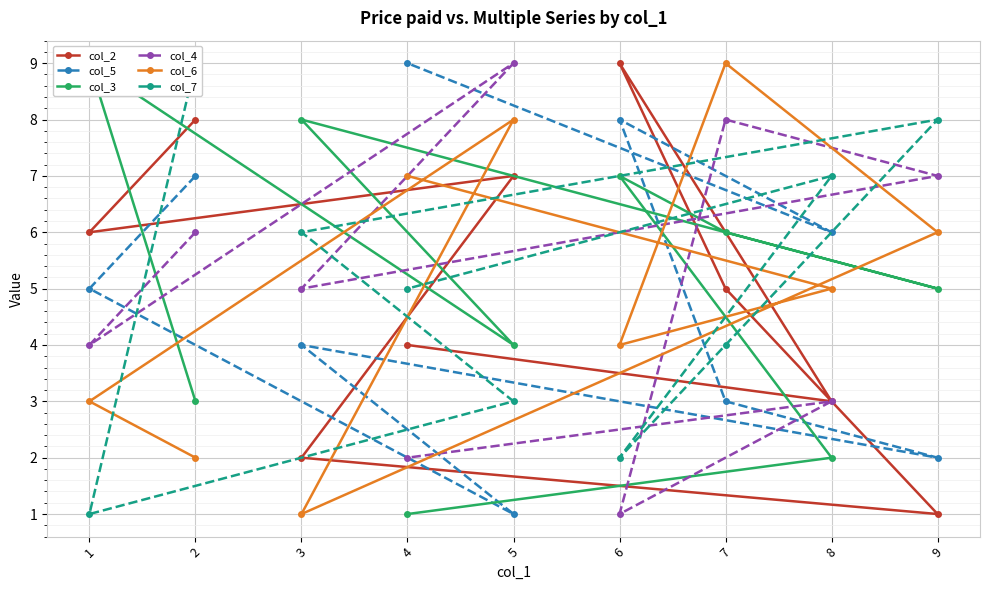

Is it true that col_6 equals 2 at 5?

False